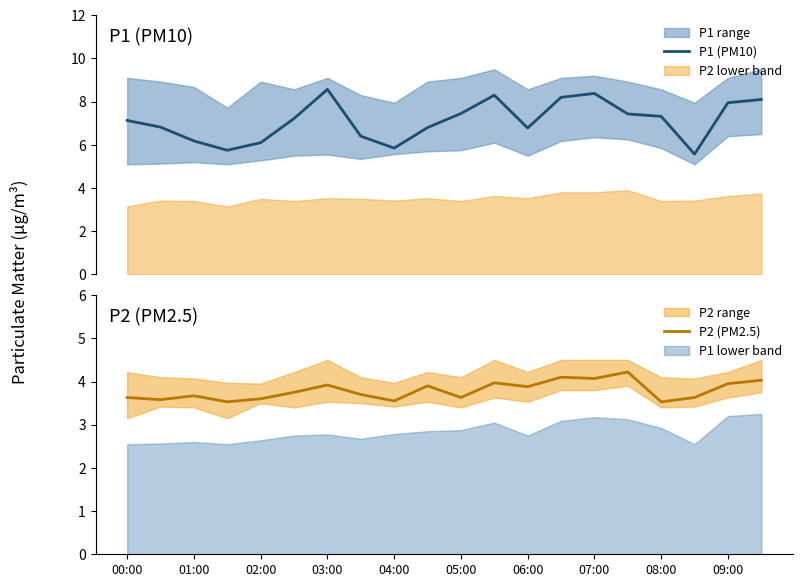

What is the highest value of the P1 (PM10) series?

8.6